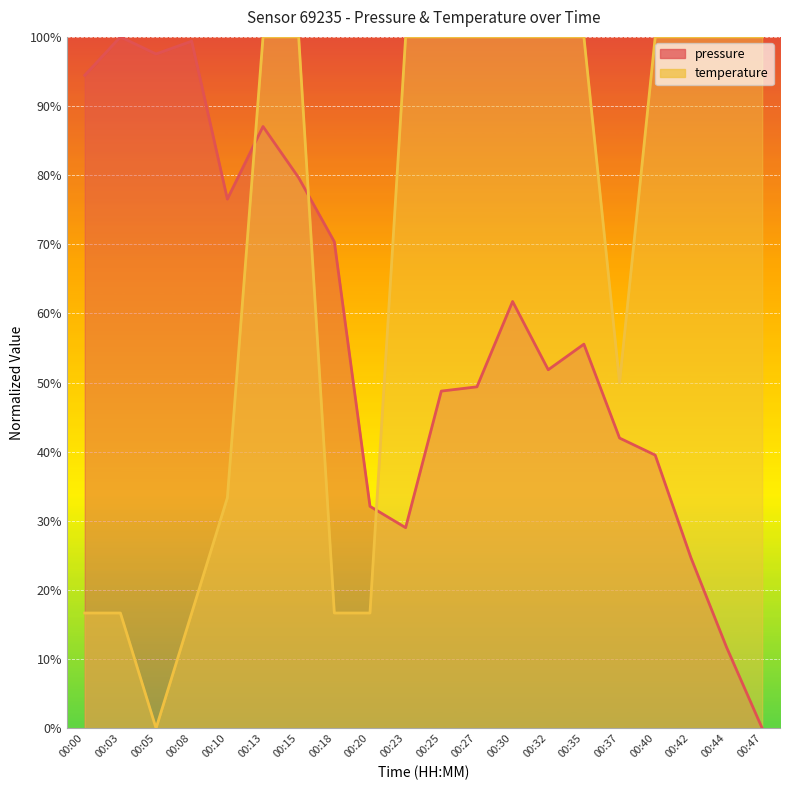

What is the greatest value displayed?

100.0